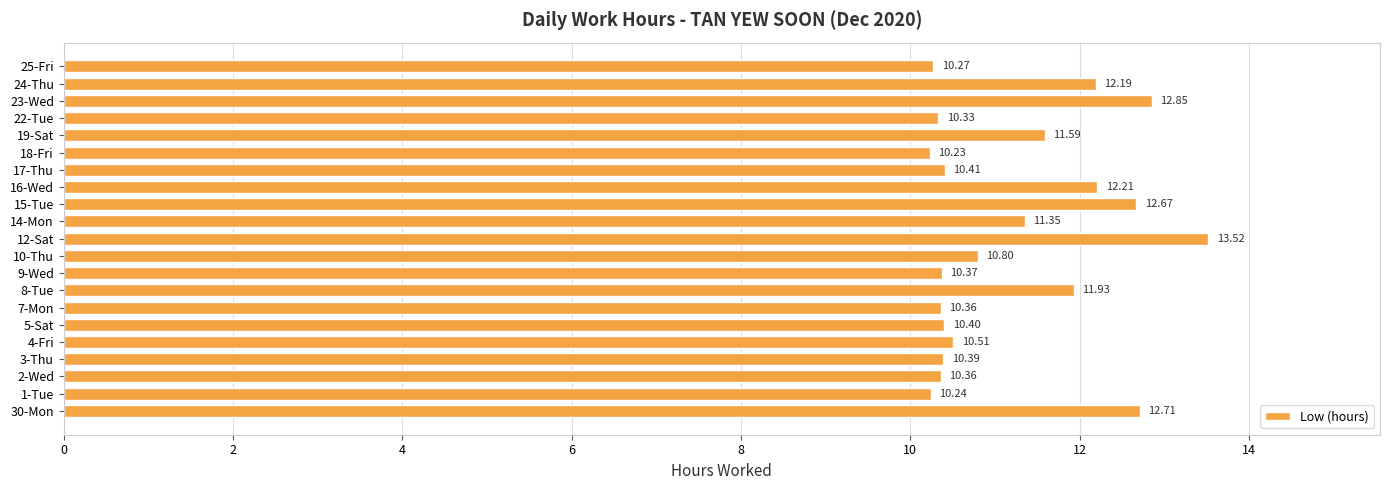

What is the change in value from 16-Wed to 23-Wed?

+0.6